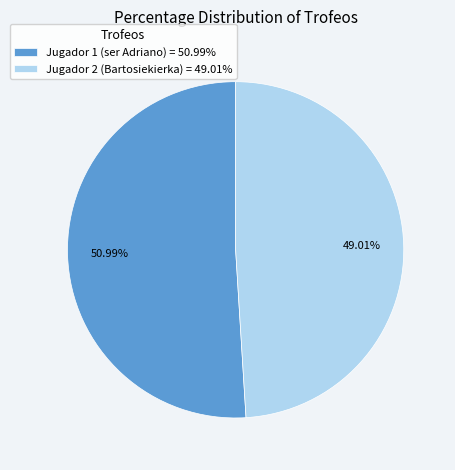

Does Jugador 1 (ser Adriano) account for over 50% of the chart?

Yes